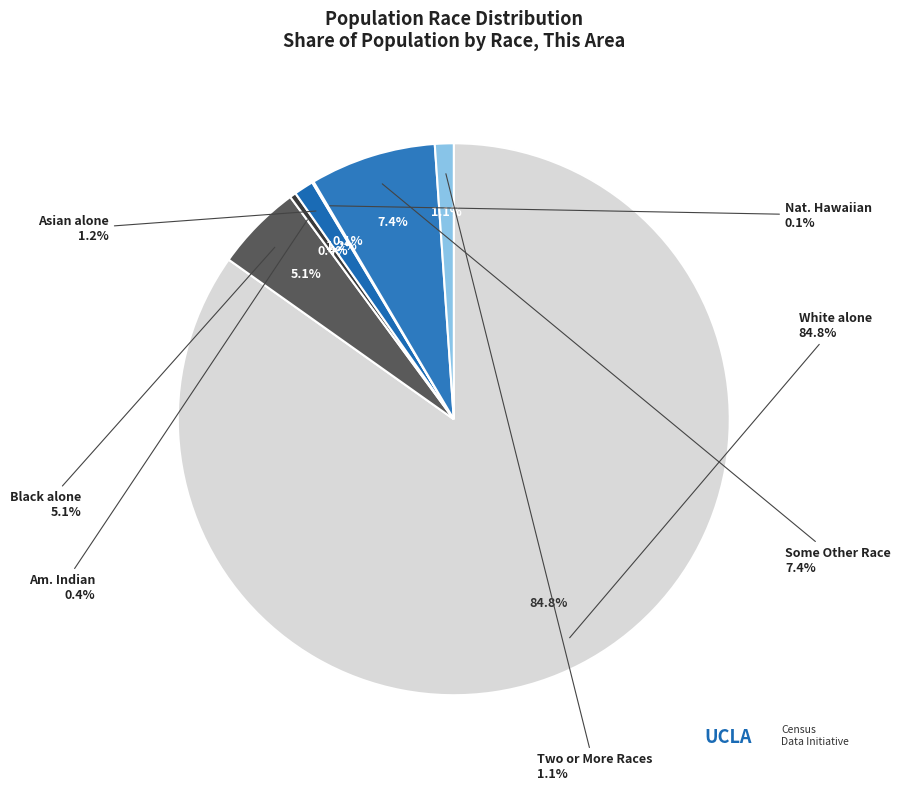

The American Indian and Alaska Native slice represents 15% of the pie. True or false?

False